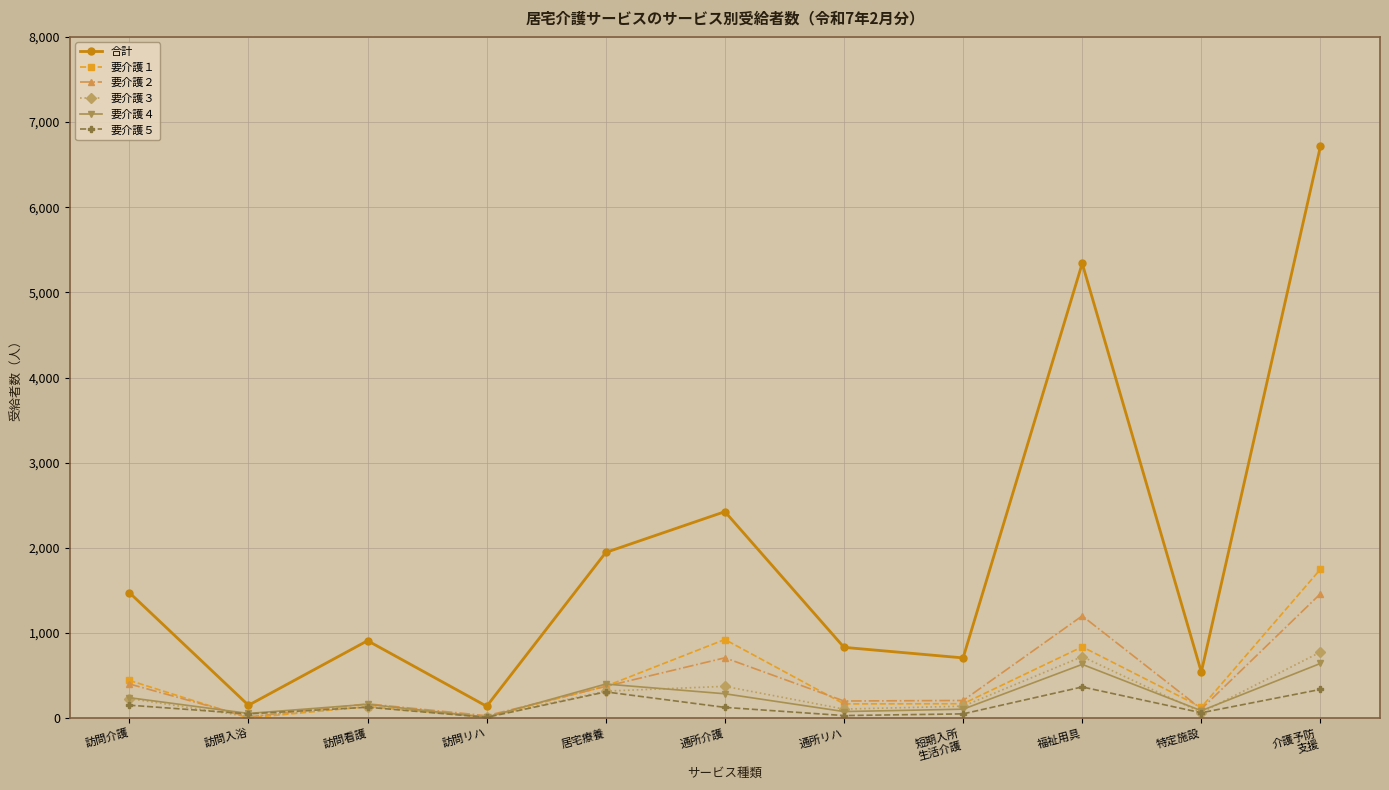

What is the maximum value shown in the chart?

6717